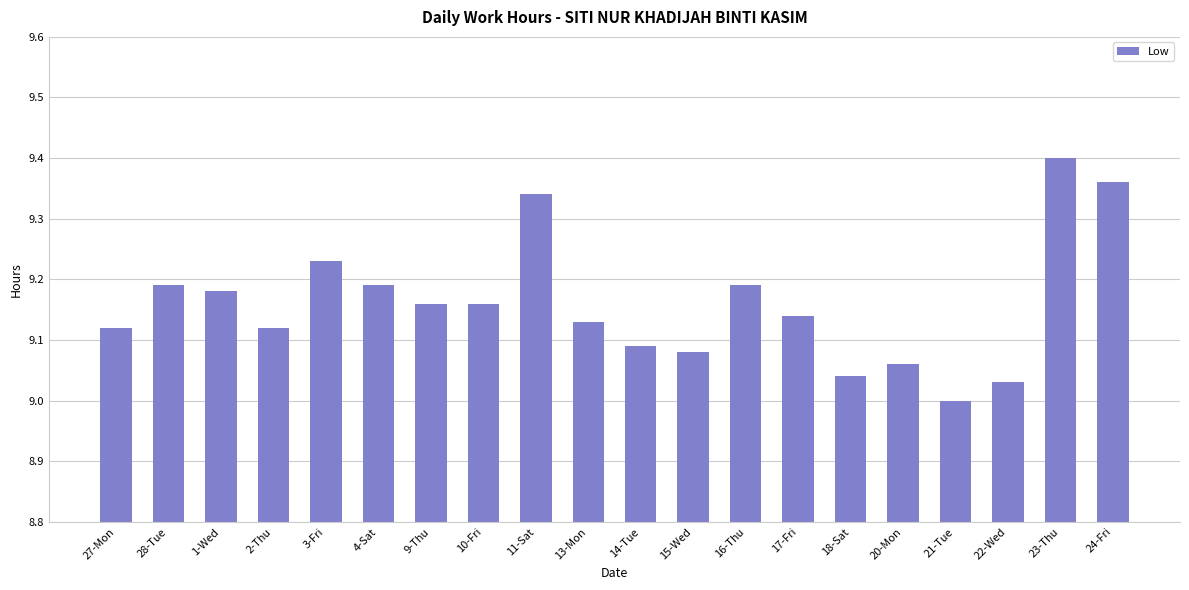

How many bars are there in total?

20